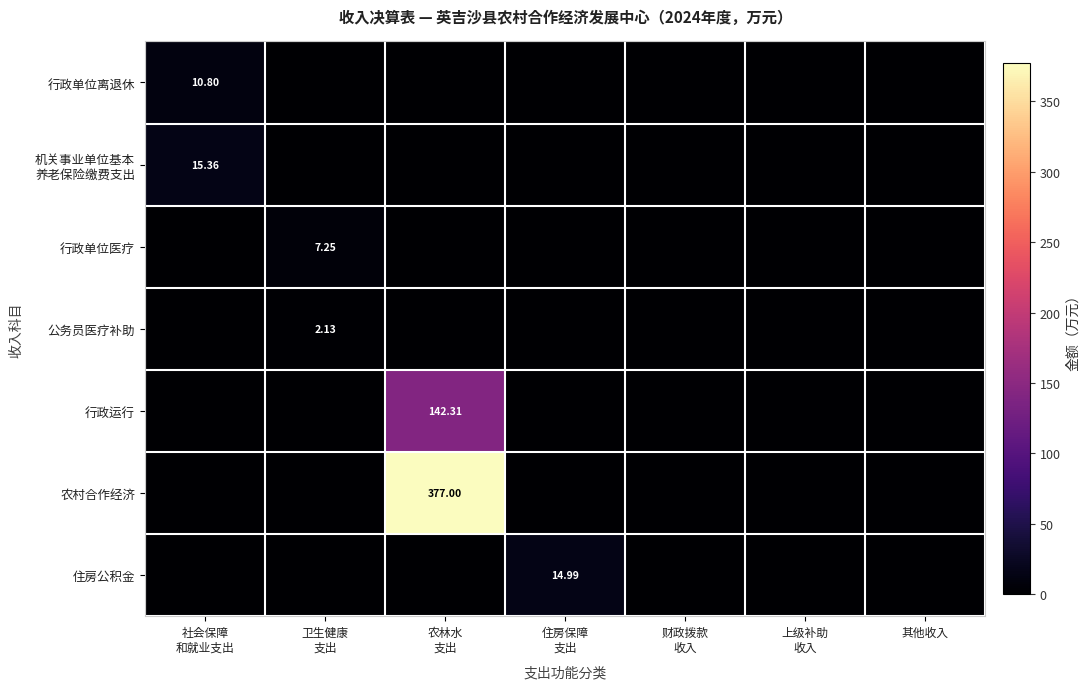

Is it true that 公务员医疗补助 equals 2.1 at 卫生健康 支出?

True